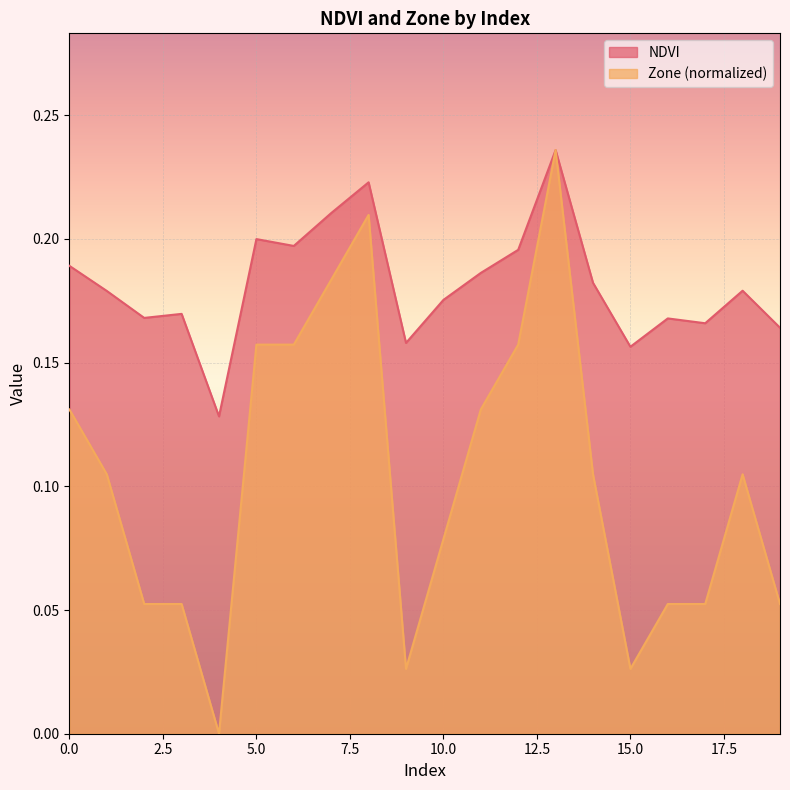

What is the value of the NDVI point at the 2nd from the left?

0.2